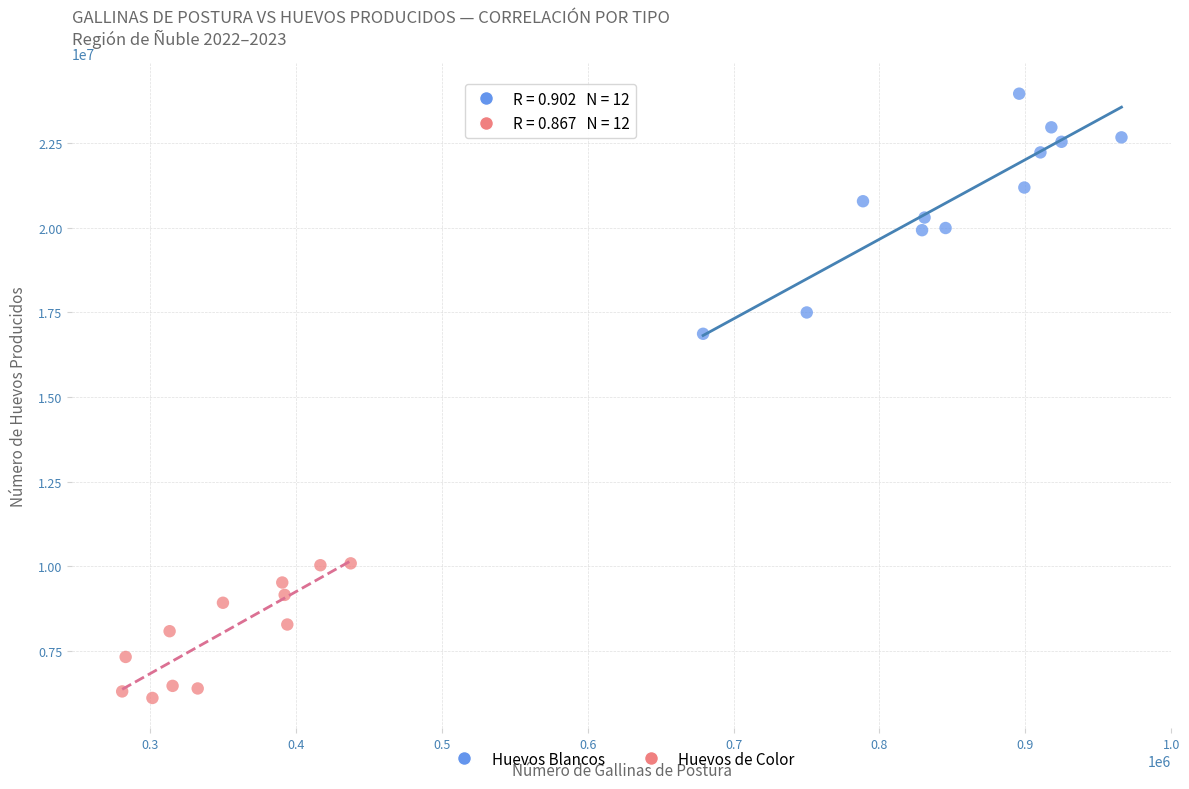

Which series reaches the minimum Y coordinate?

Huevos de Color